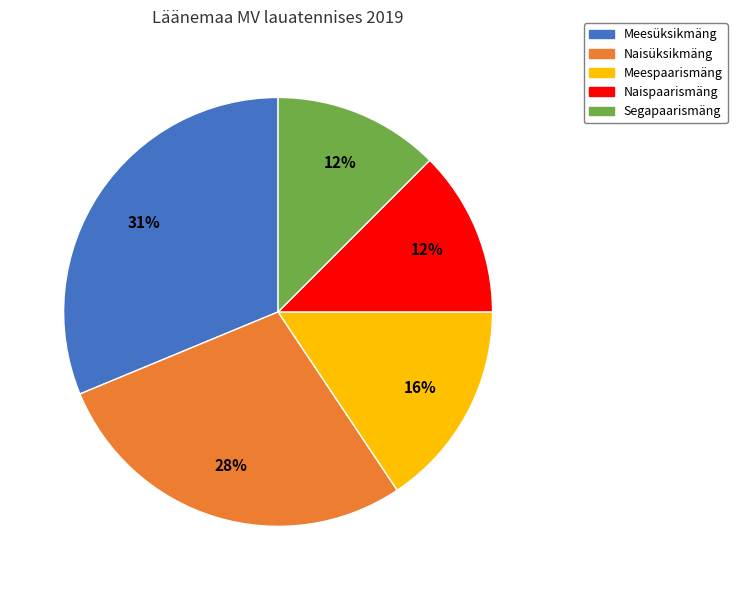

What percentage is the Meespaarismäng slice, to the nearest percent?

16%